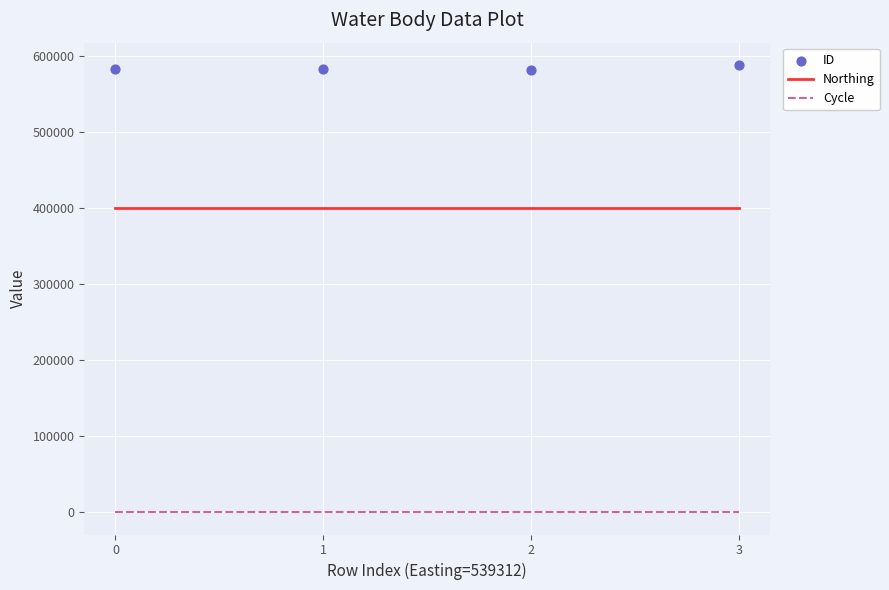

At which category is the sum across all series the highest?

3